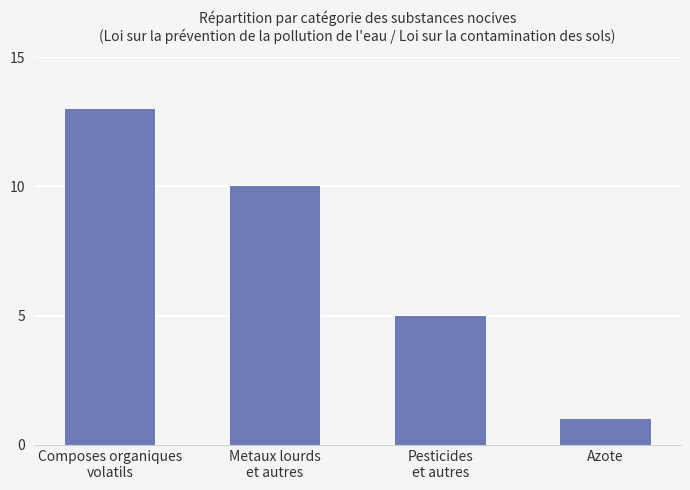

Reading left to right, list all the values displayed in this chart.

Composes organiques
volatils=13	Metaux lourds
et autres=10	Pesticides
et autres=5	Azote=1